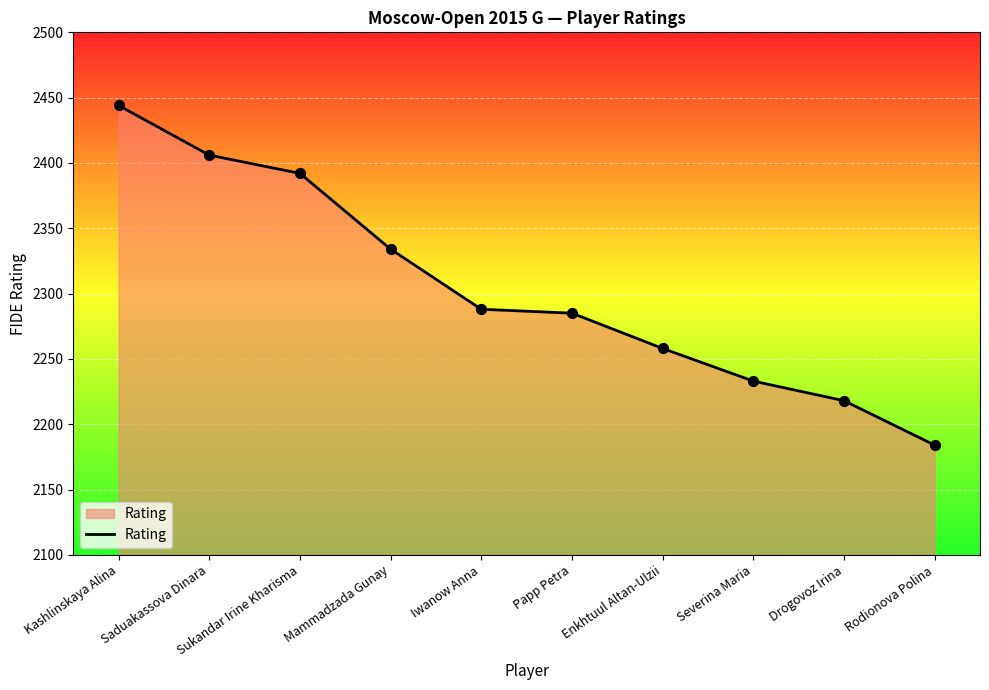

Approximately how many times larger is the value at Enkhtuul Altan-Ulzii compared to Saduakassova Dinara?

0.9